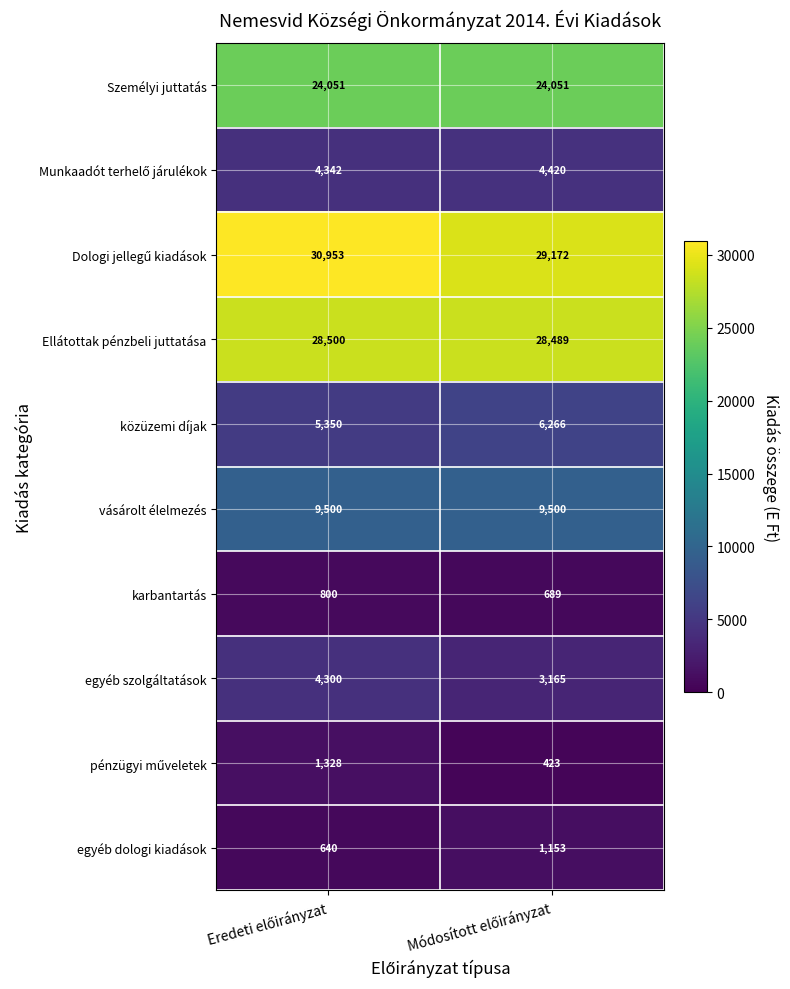

What is the greatest value displayed?

30953